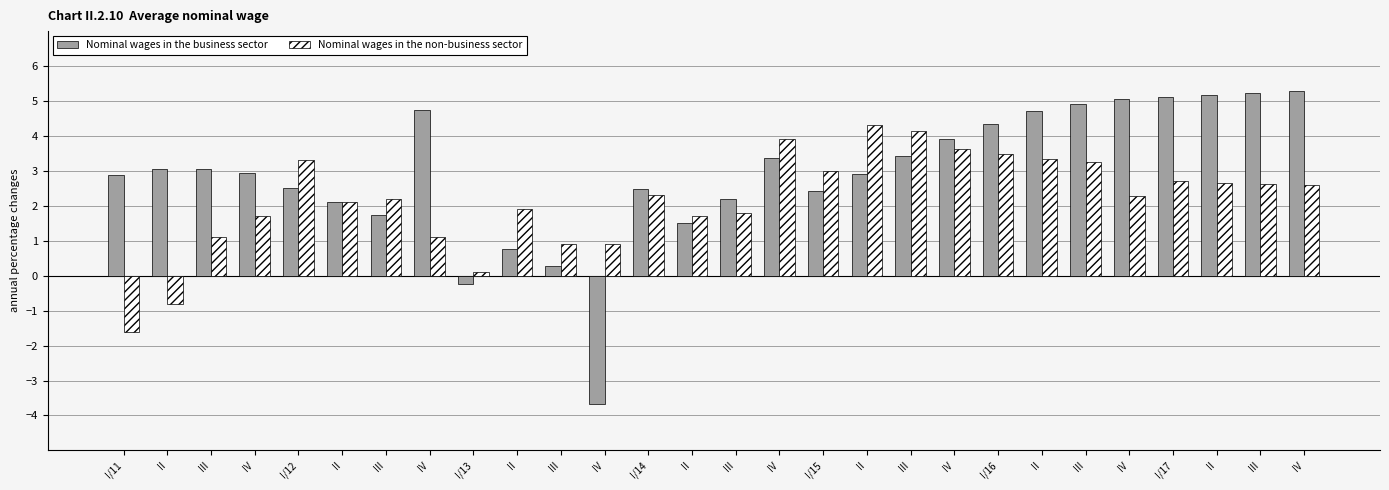

Reading left to right, list all the values displayed in this chart.

Nominal wages in the business sector: I/11=2.9	II=3.1	III=3.1	IV=2.9	I/12=2.5	II=2.1	III=1.7	IV=4.7	I/13=-0.2	II=0.8	III=0.3	IV=-3.7	I/14=2.5	II=1.5	III=2.2	IV=3.4	I/15=2.4	II=2.9	III=3.4	IV=3.9	I/16=4.3	II=4.7	III=4.9	IV=5.0	I/17=5.1	II=5.2	III=5.2	IV=5.3
Nominal wages in the non-business sector: I/11=-1.6	II=-0.8	III=1.1	IV=1.7	I/12=3.3	II=2.1	III=2.2	IV=1.1	I/13=0.1	II=1.9	III=0.9	IV=0.9	I/14=2.3	II=1.7	III=1.8	IV=3.9	I/15=3.0	II=4.3	III=4.2	IV=3.6	I/16=3.5	II=3.3	III=3.3	IV=2.3	I/17=2.7	II=2.6	III=2.6	IV=2.6